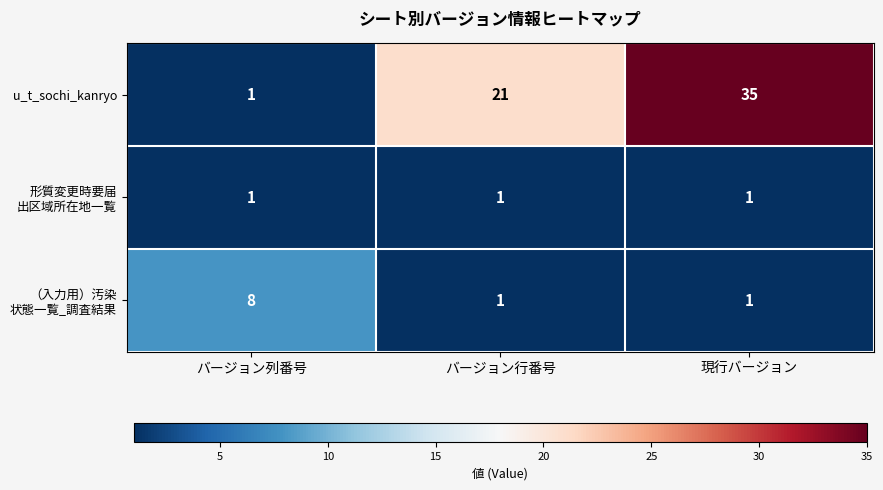

Which series has the largest total across all categories?

u_t_sochi_kanryo